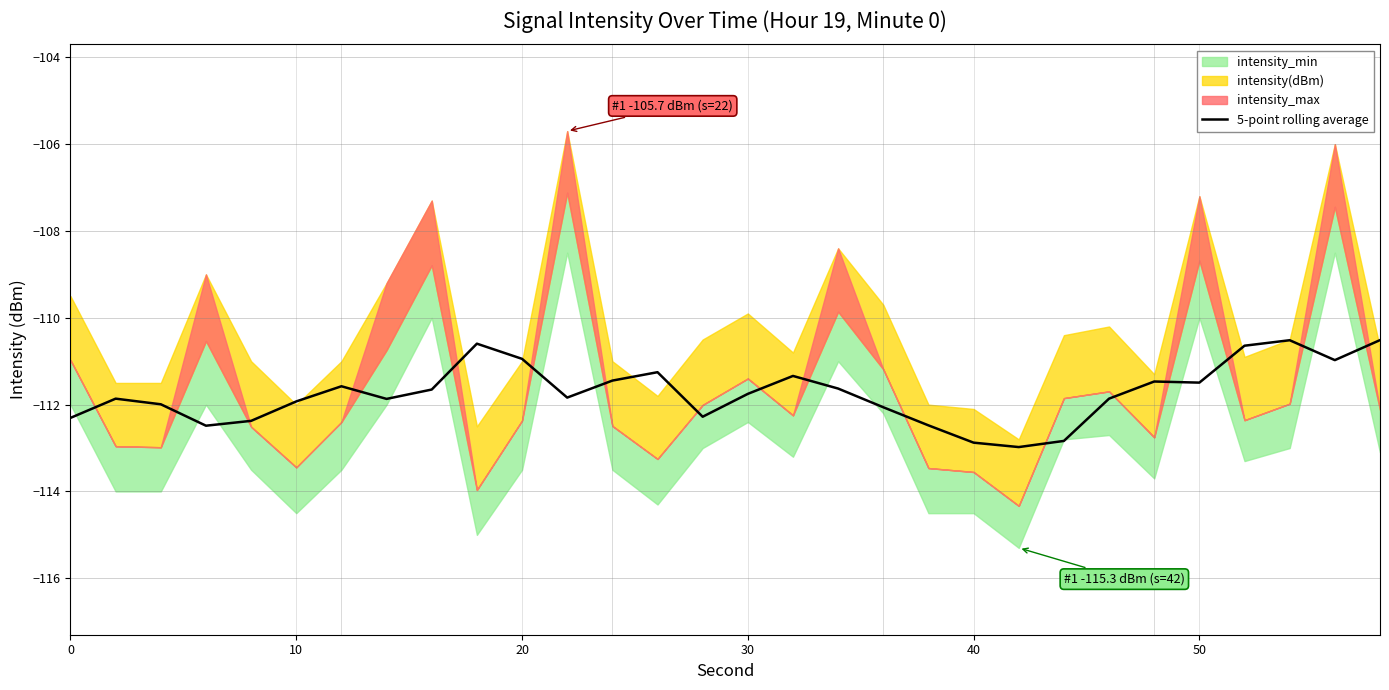

What is the highest value of the 5-point rolling average series?

-110.5